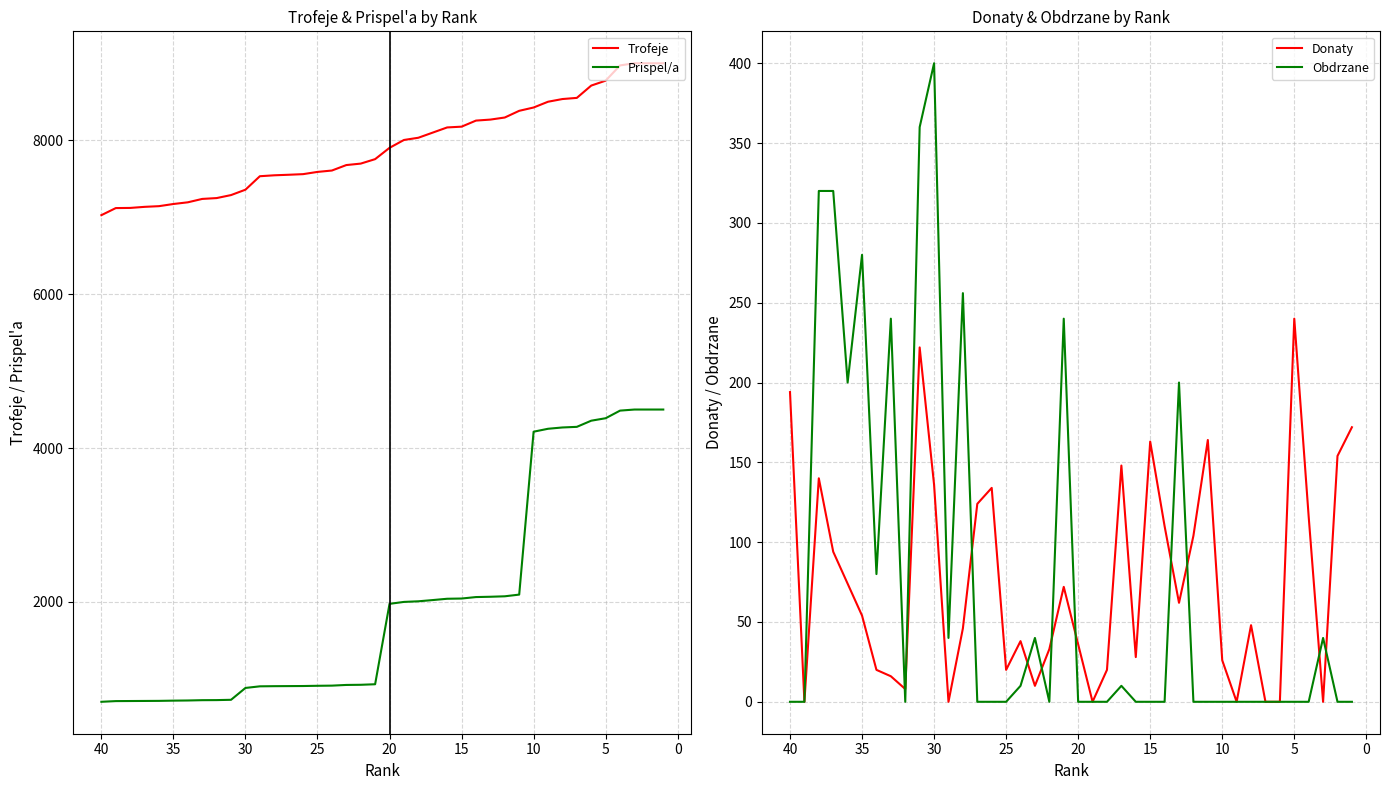

Does the chart display data point markers on the line(s)?

No